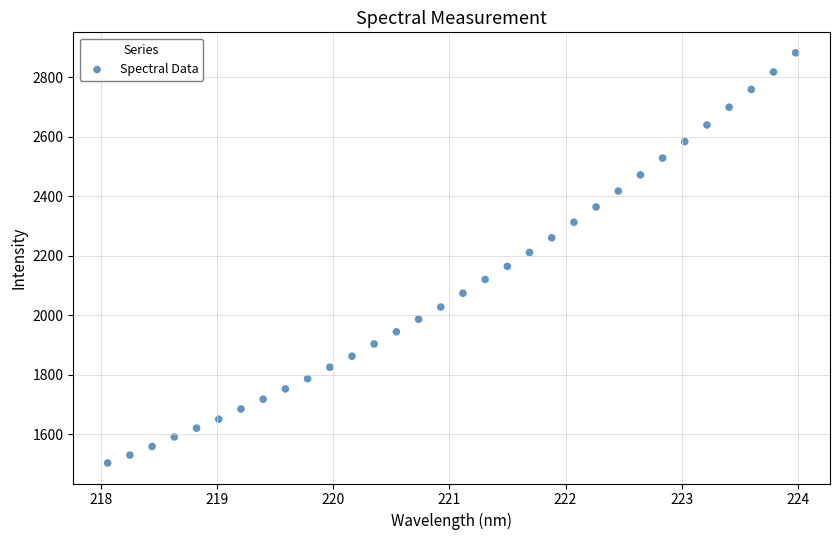

What is the range of X values (max minus min)?

5.9